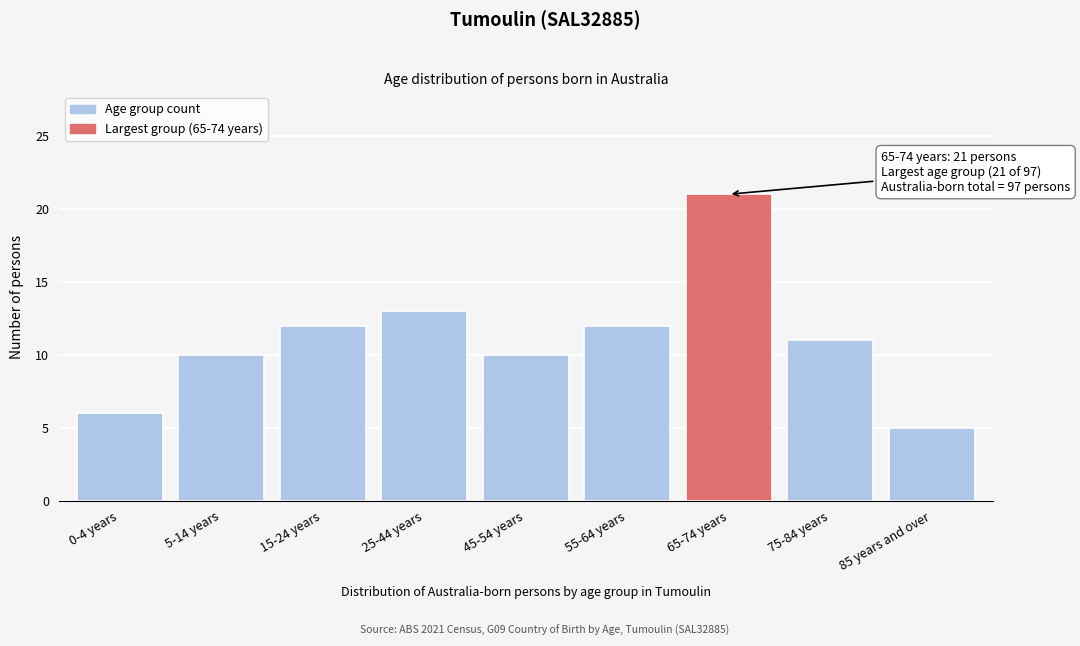

Reading left to right, list all the values displayed in this chart.

6	10	12	13	10	12	21	11	5